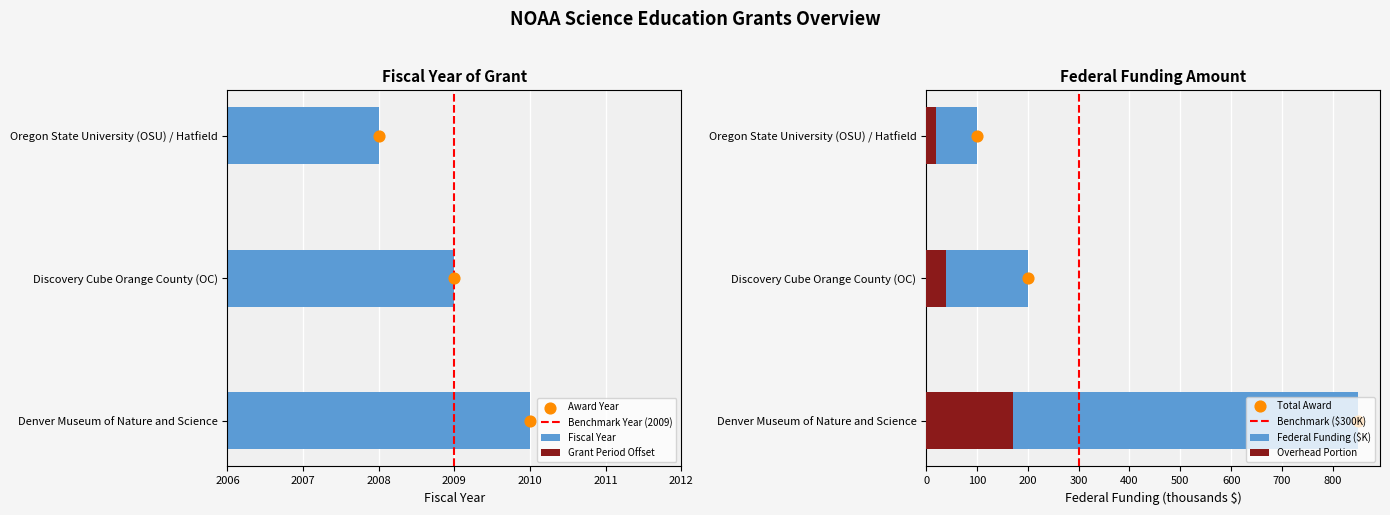

Between Oregon State University (OSU) / Hatfield and Denver Museum of Nature and Science, which is larger?

Denver Museum of Nature and Science